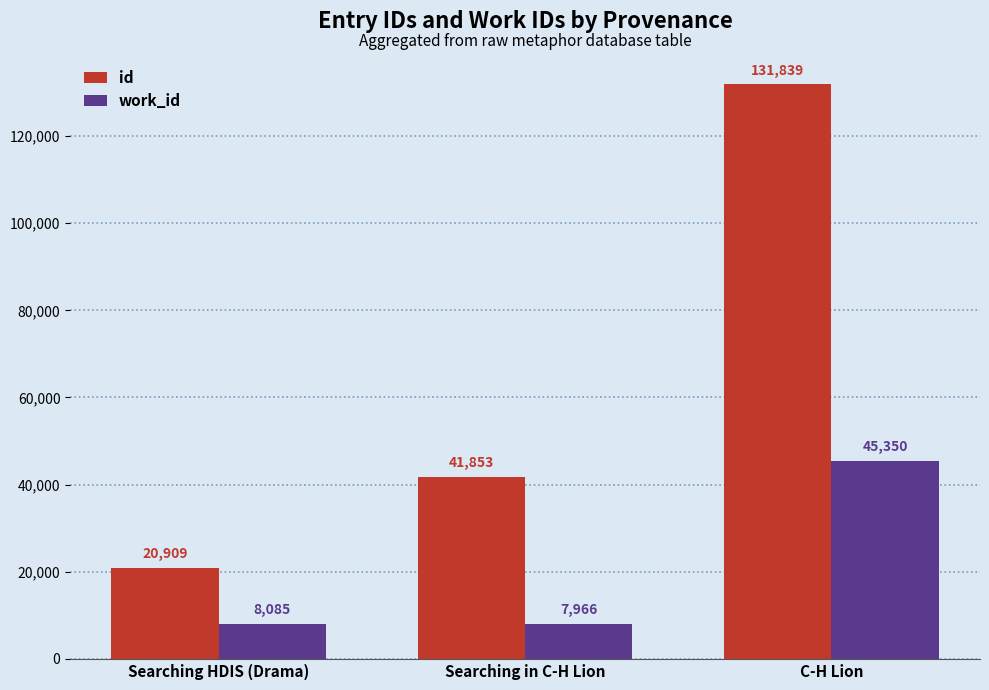

What is the spread (max minus min) of values at C-H Lion?

86489